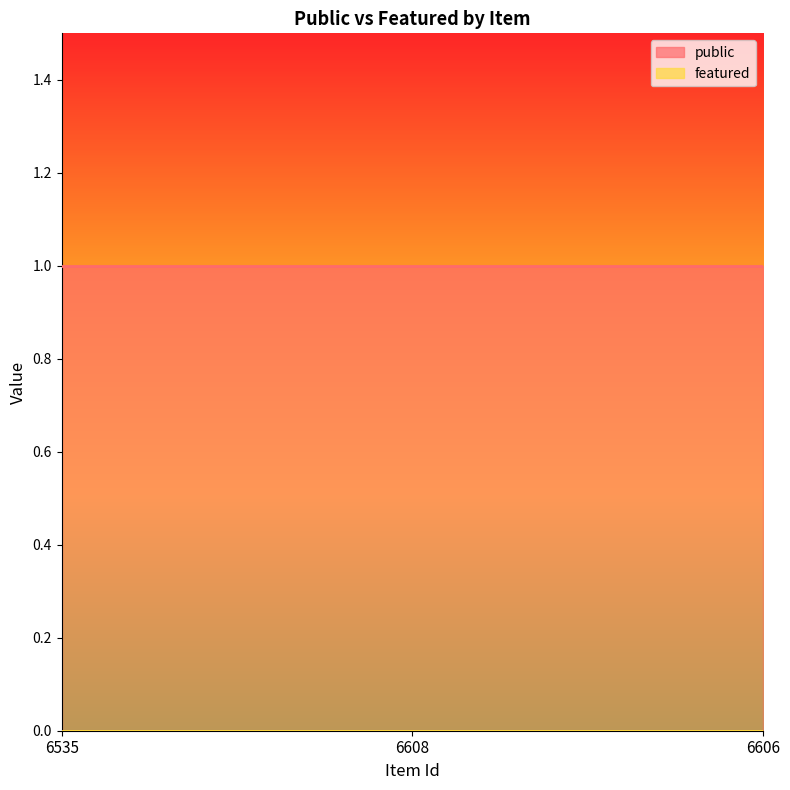

Which series changed the most between 6535 and 6608?

public